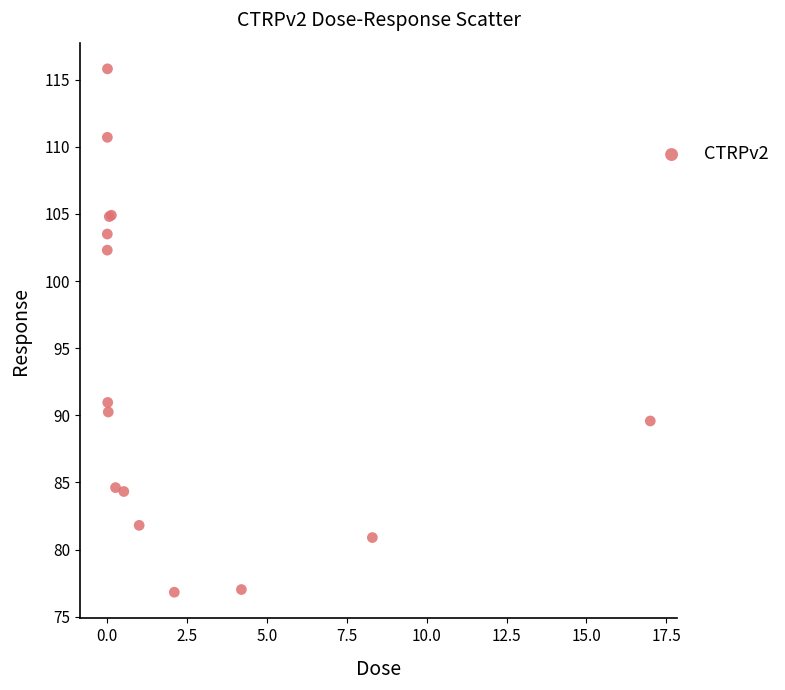

What Y value in the scatter plot is closest to 96?

91.0